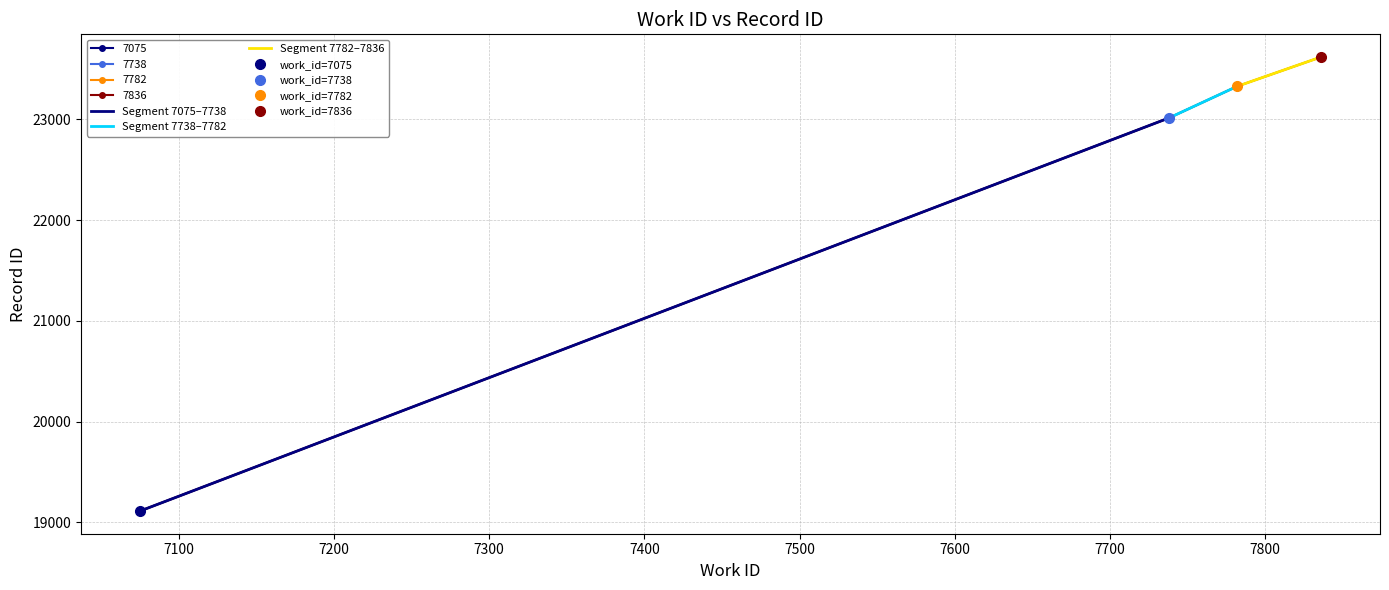

What is the highest value of the 7782 series?

23328